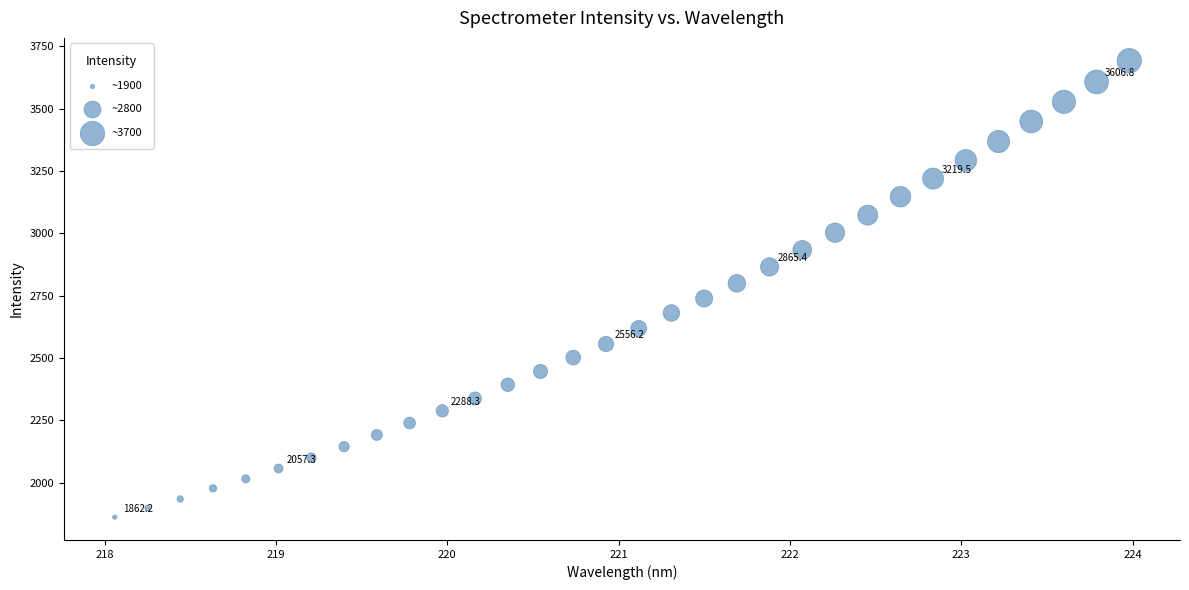

What is the range of X values (max minus min)?

5.9